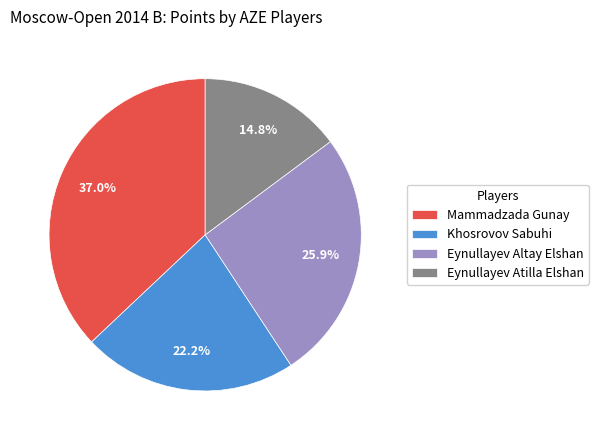

Is it true that Eynullayev Atilla Elshan is 30% of the pie?

False